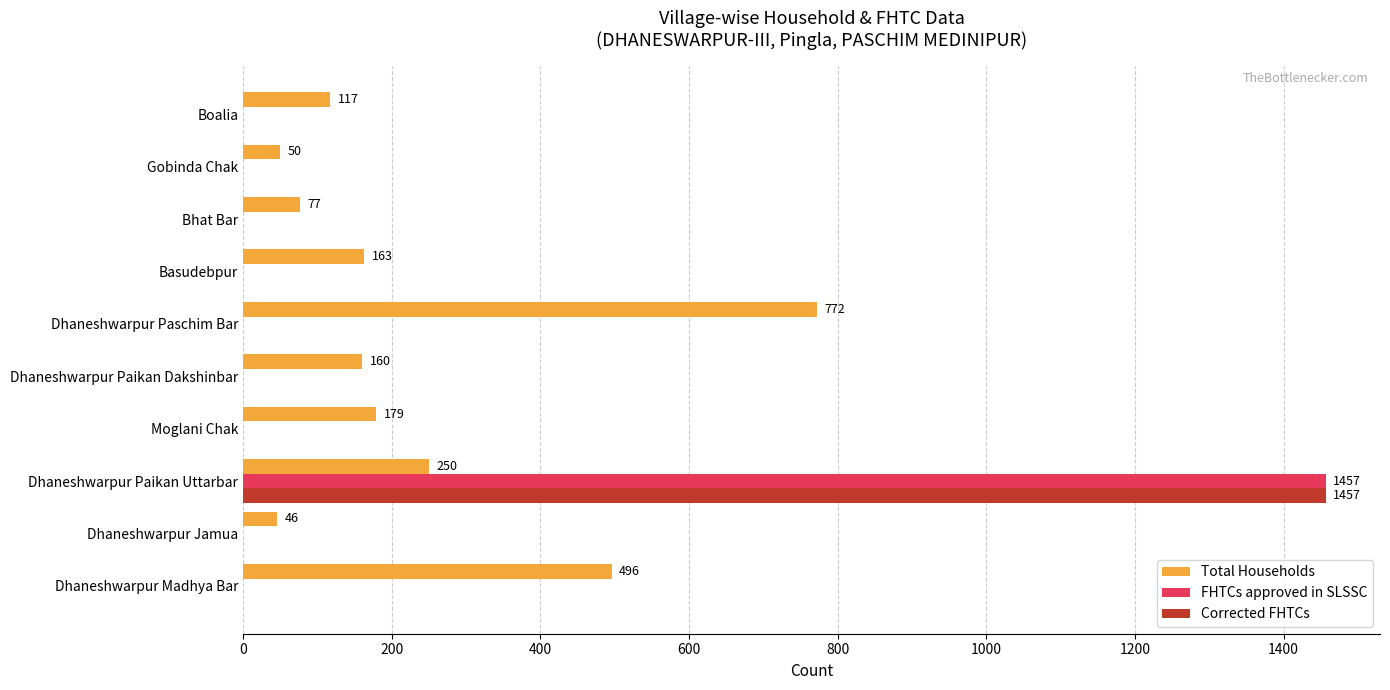

At which category is the sum across all series the highest?

Dhaneshwarpur Paikan Uttarbar